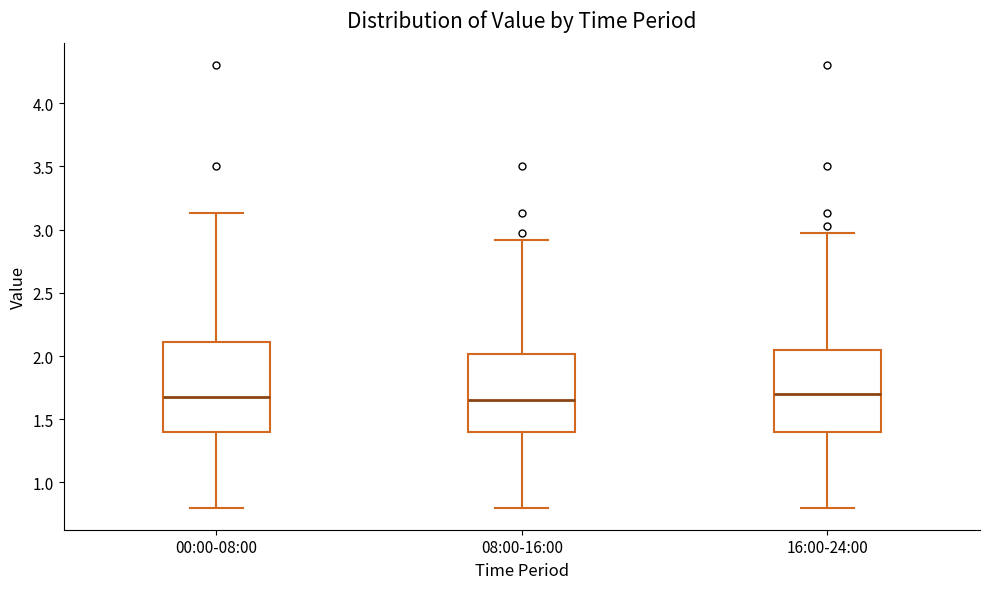

Comparing the boxes themselves (not the whiskers), which one is the tallest?

00:00-08:00